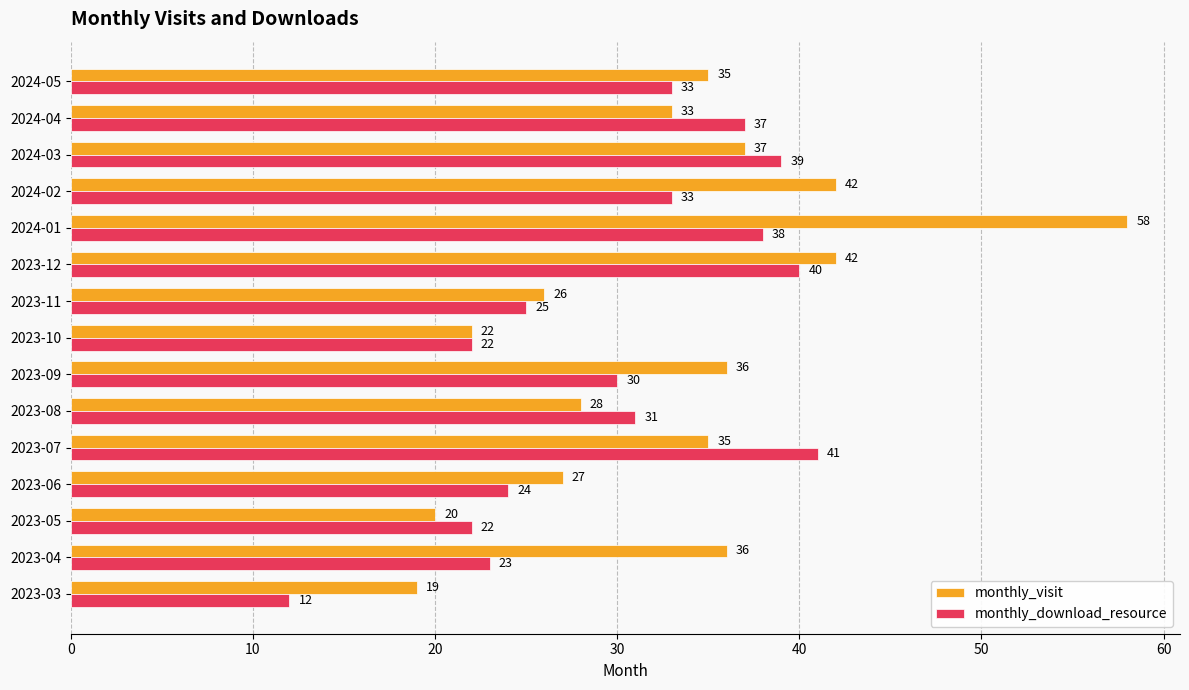

What is the sum of all monthly_download_resource values?

450